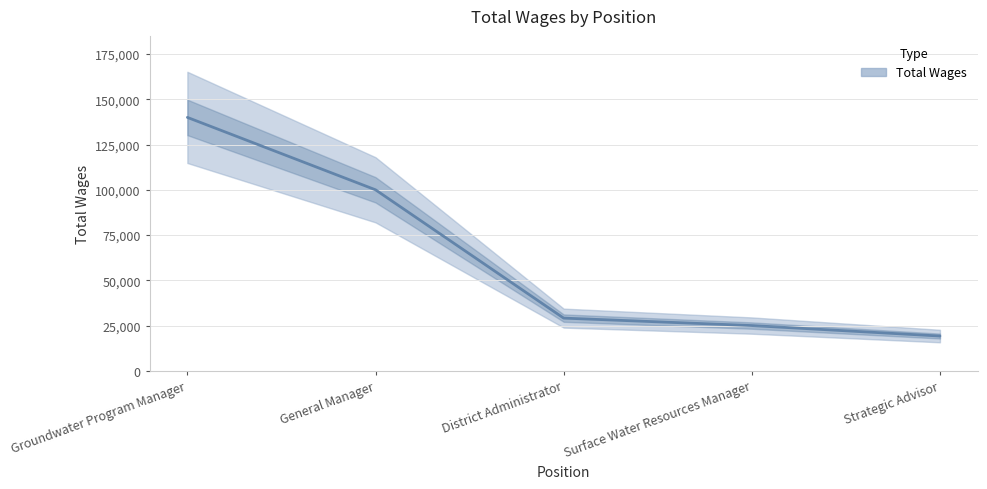

What is the sum of all values?

313330